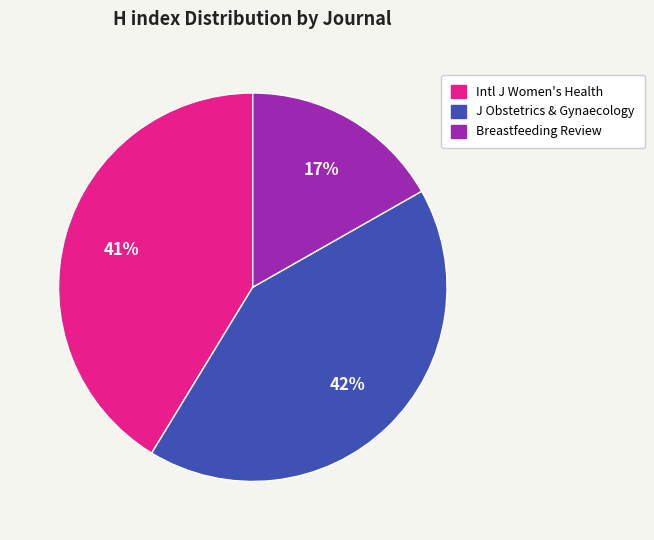

Does any single category account for the majority?

No